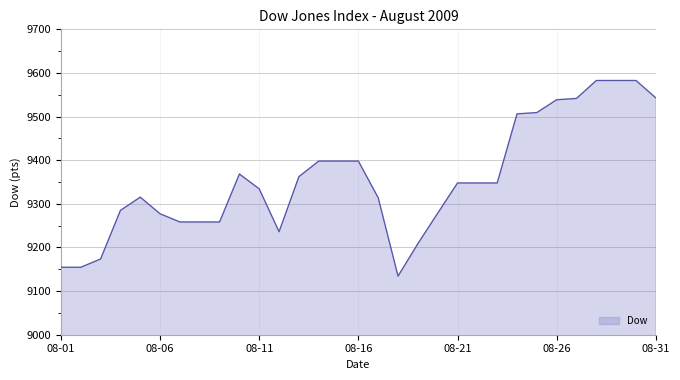

True or false: there are more than 2 points higher than both neighbors.

False